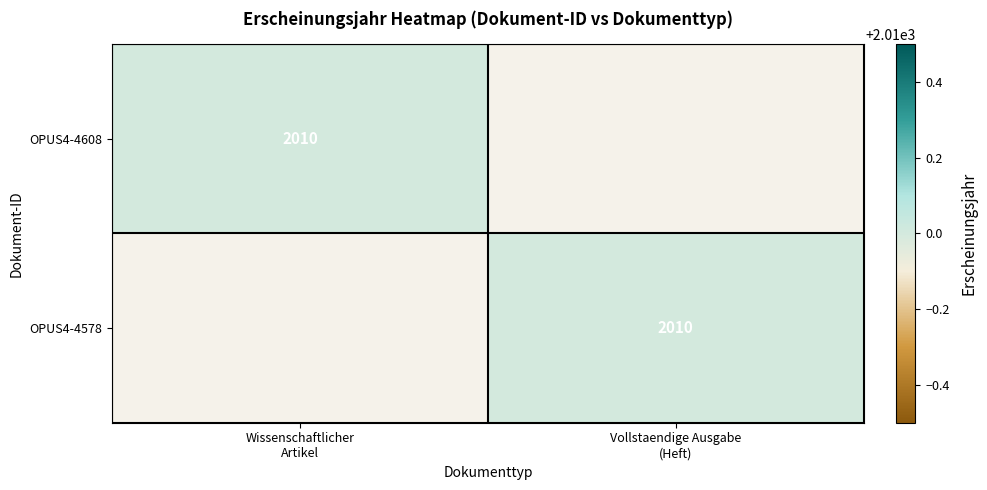

At which label is OPUS4-4608 closest to 1005?

Wissenschaftlicher Artikel